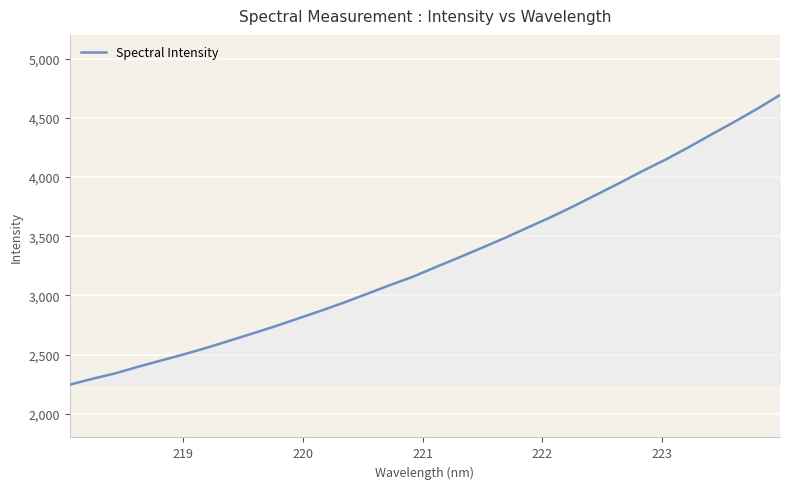

What is the greatest value displayed?

4692.4